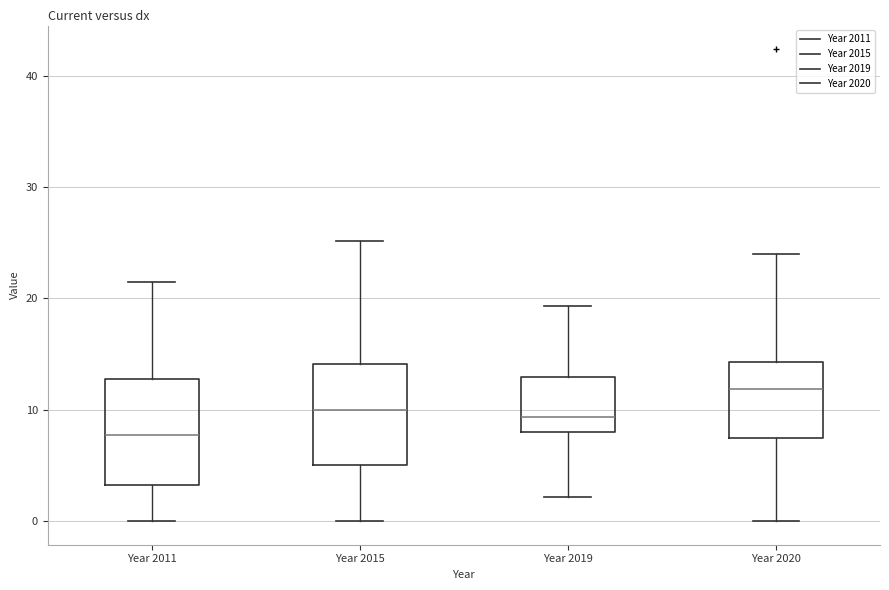

Reading left to right, transcribe this box plot: for each box, give where its median line is, the range the box spans, and where its two whiskers end, as read against the y-axis. The values are not printed on the chart, so give them approximately, as read against the axis.

Year 2011: median 8, box 3 to 13, whiskers 0 to 22
Year 2015: median 10, box 5 to 14, whiskers 0 to 25
Year 2019: median 9, box 8 to 13, whiskers 2 to 19
Year 2020: median 12, box 7 to 14, whiskers 0 to 24